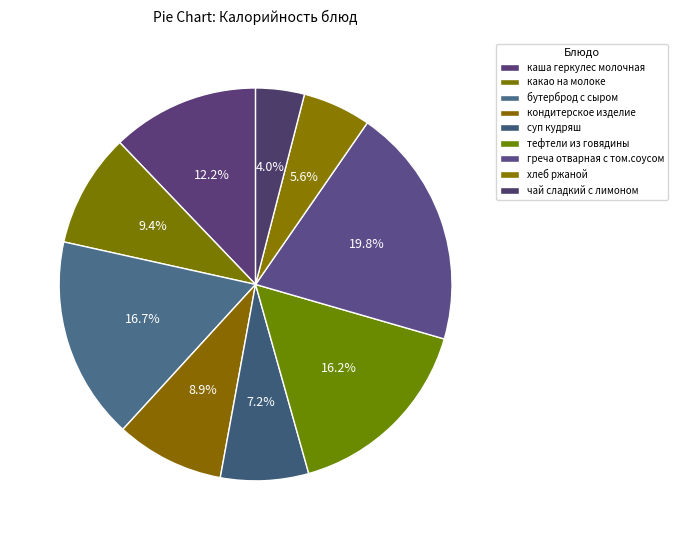

To the nearest percent, what is the combined percentage of кондитерское изделие and чай сладкий с лимоном?

13%